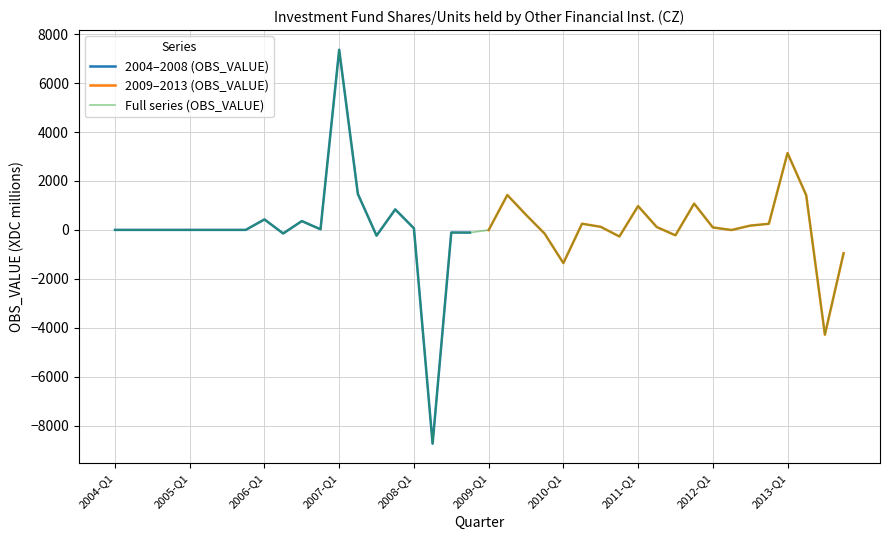

At which label is the value closest to -688?

2007-Q3